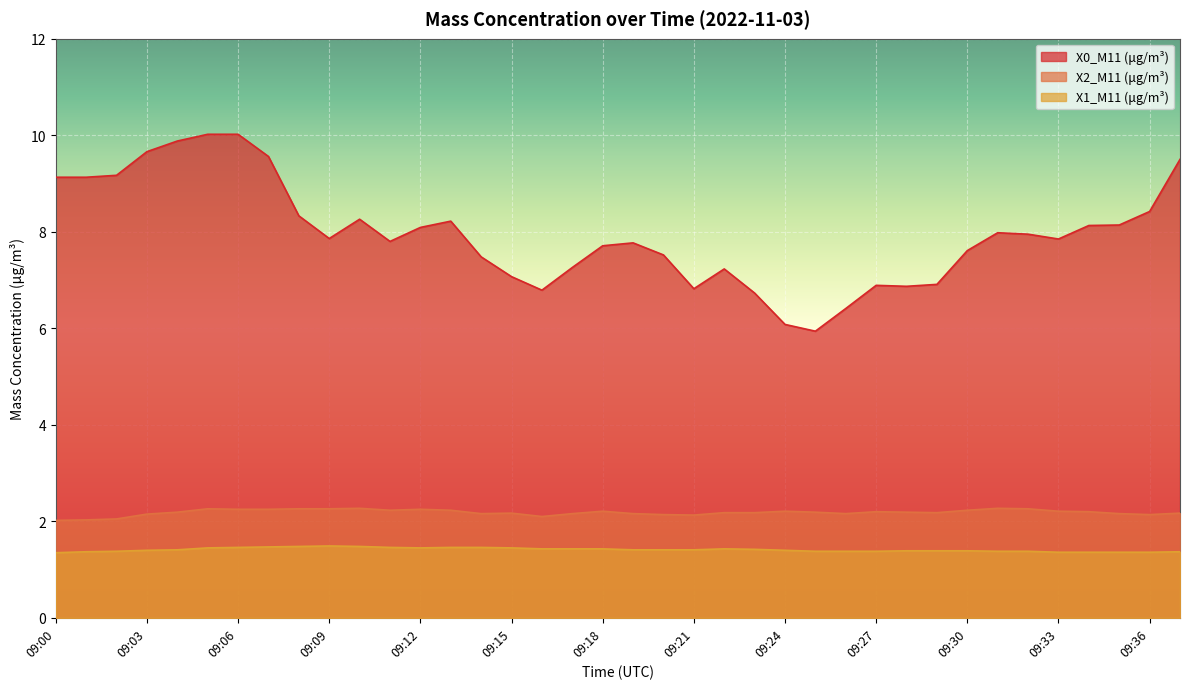

True or false: X0_M11 (μg/m³) and X2_M11 (μg/m³) intersect in this chart.

False